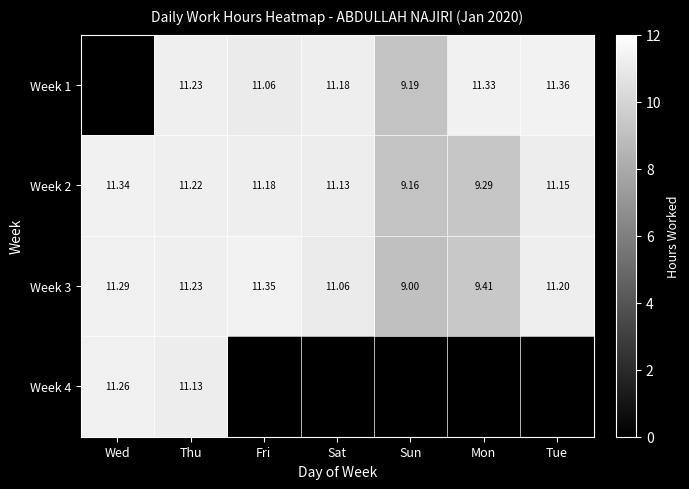

At which label is Week 2 closest to 10?

Mon